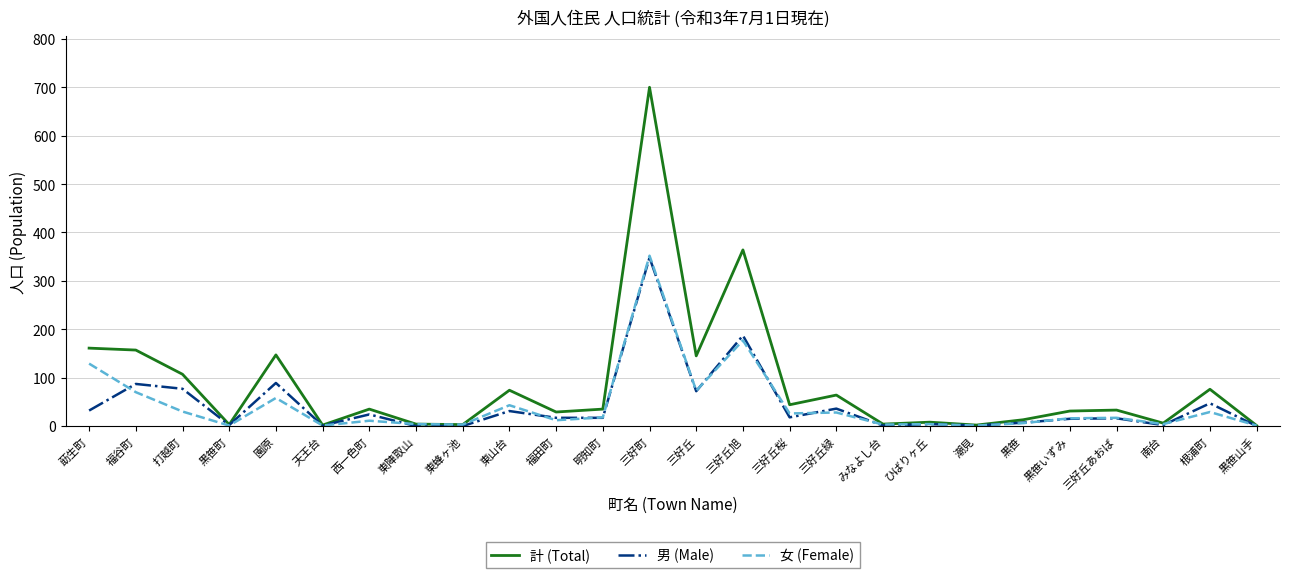

What position from the right is 園原?

22